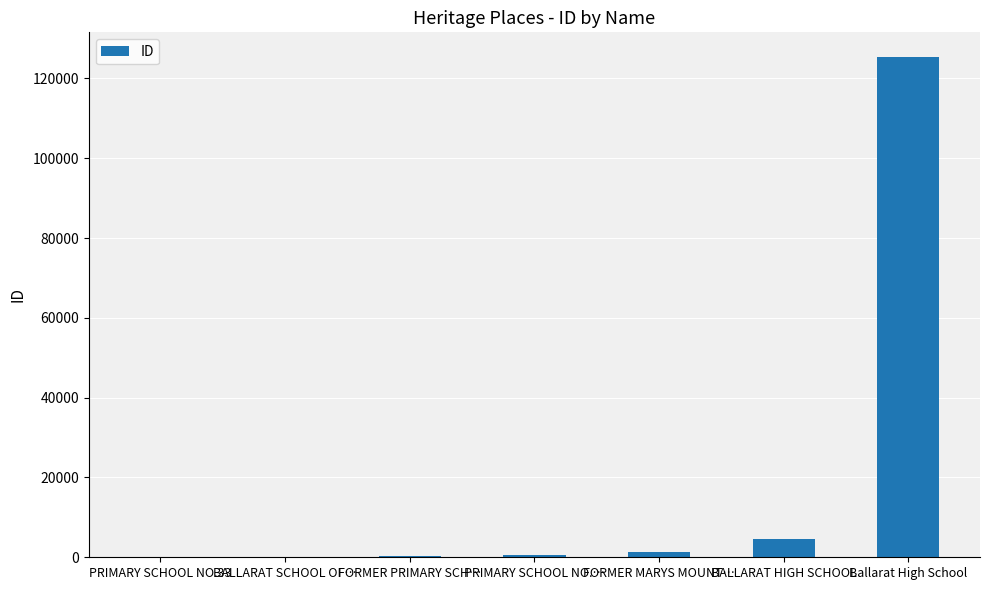

At which label is the value closest to 62671?

BALLARAT HIGH SCHOOL